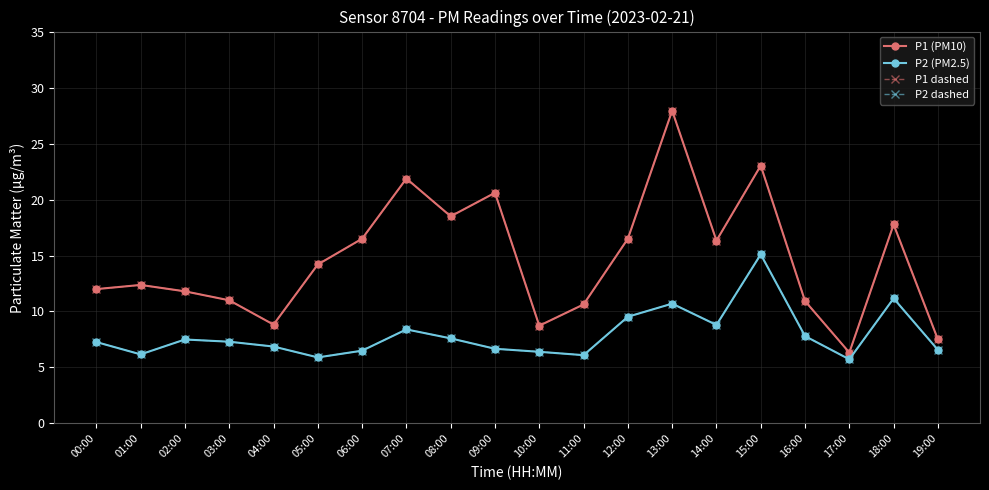

Is this an area chart (filled region under the line)?

No